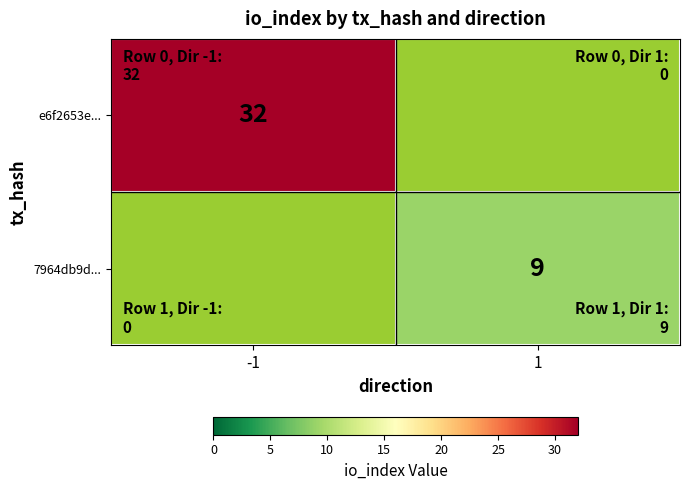

Between 1 and -1, which is larger?

-1